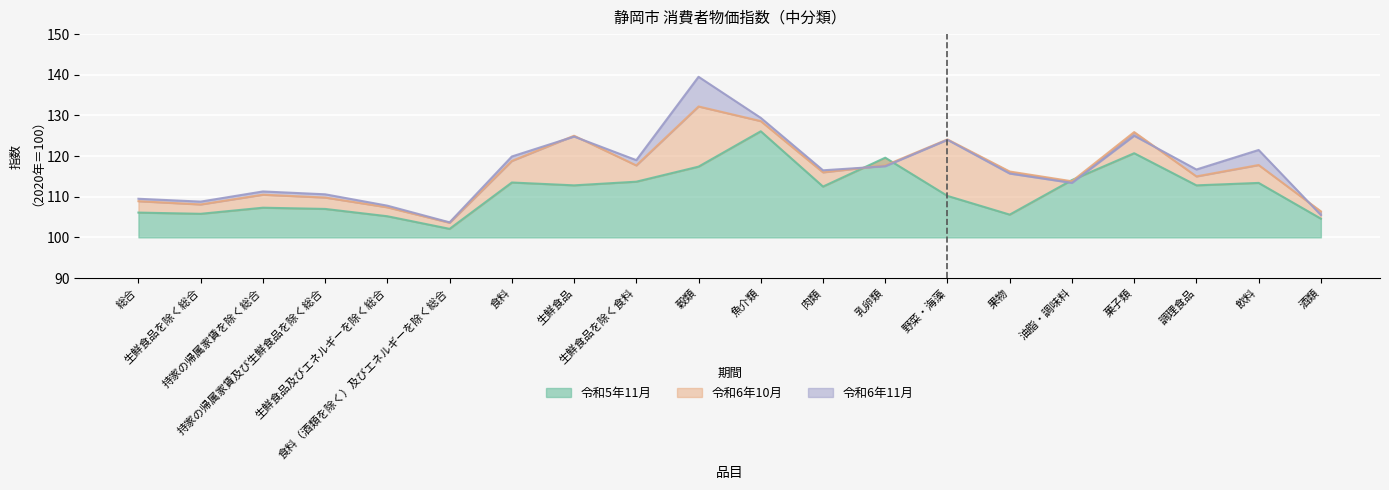

The value of 令和6年10月 at 油脂・調味料 is 113.8. True or false?

True